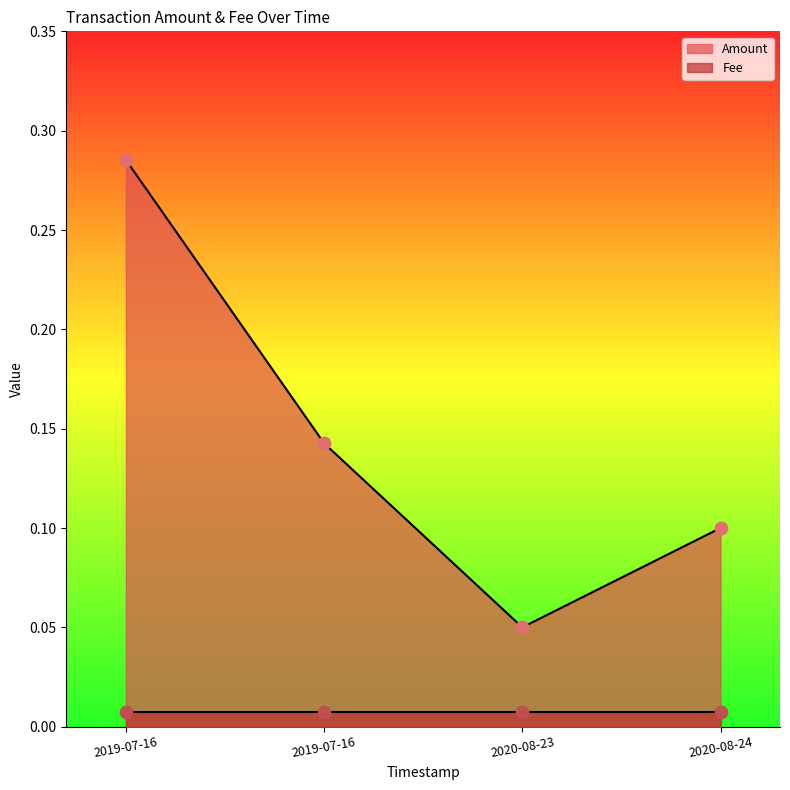

What is the change in value from 2020-08-23 to 2020-08-24?

+0.1